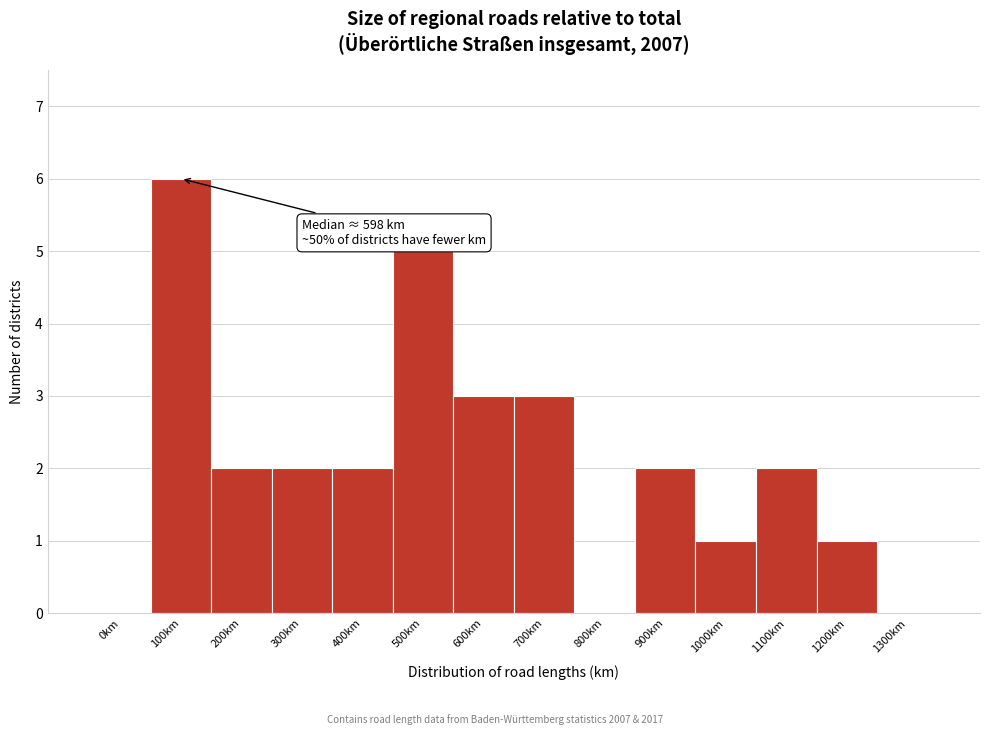

Reading right to left, extract all data points from this chart.

1300km=0	1200km=1	1100km=2	1000km=1	900km=2	800km=0	700km=3	600km=3	500km=5	400km=2	300km=2	200km=2	100km=6	0km=0